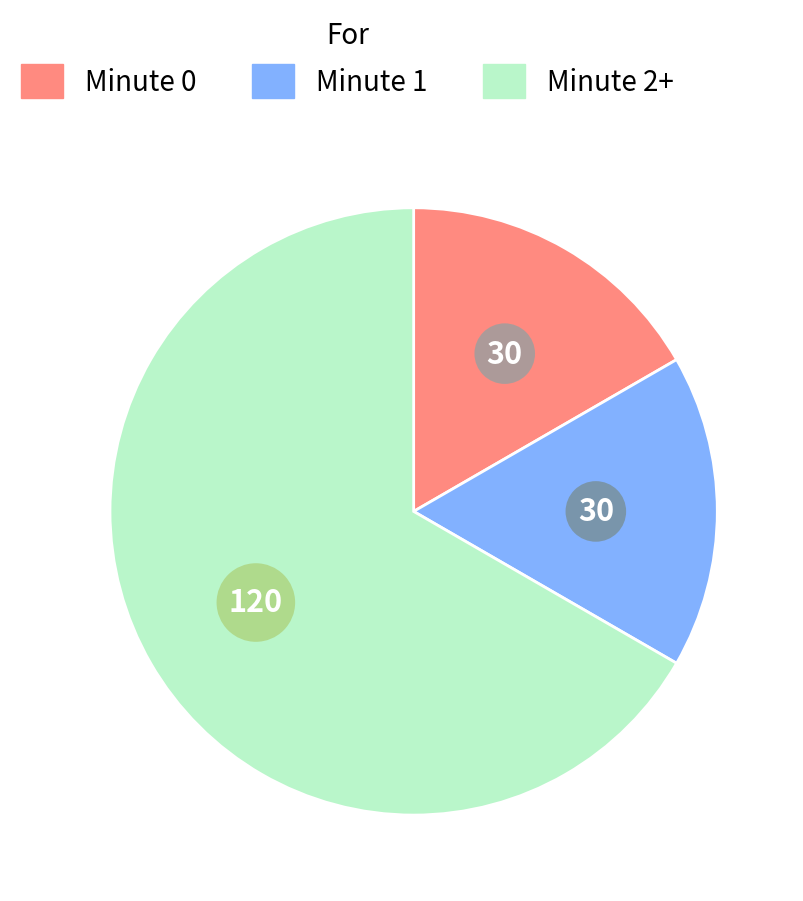

The Minute 1 slice represents 17% of the pie. True or false?

True